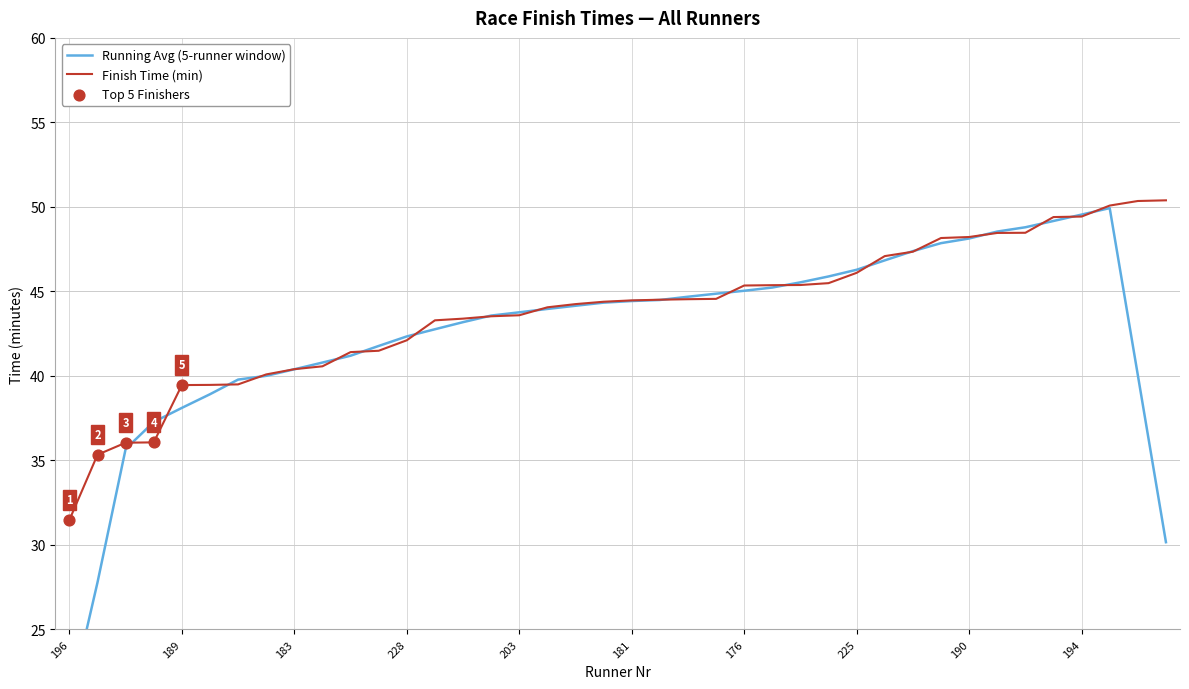

What is the change in value from 165 to 179?

+3.0